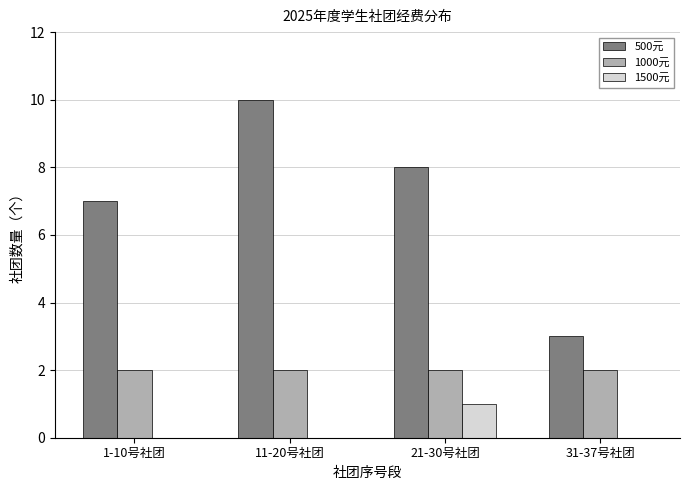

What is the sum of all 500元 values?

28